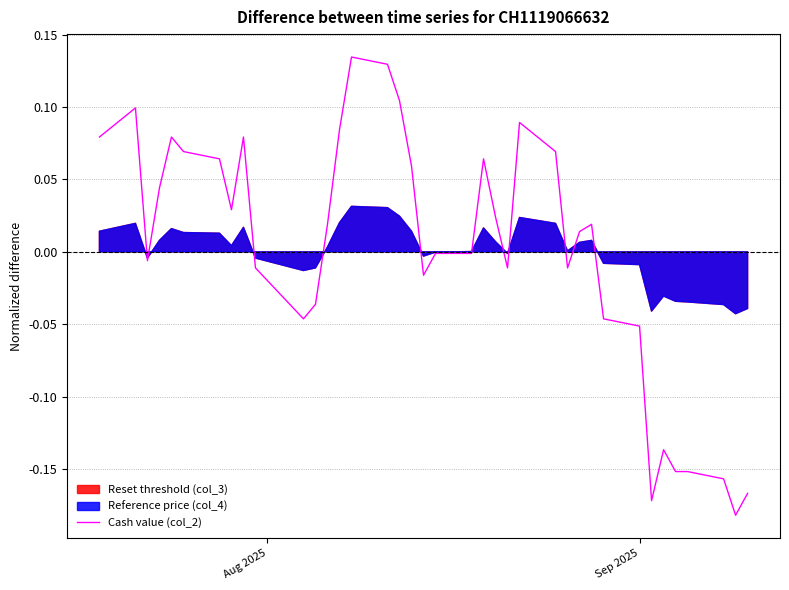

How many values are above zero?

20